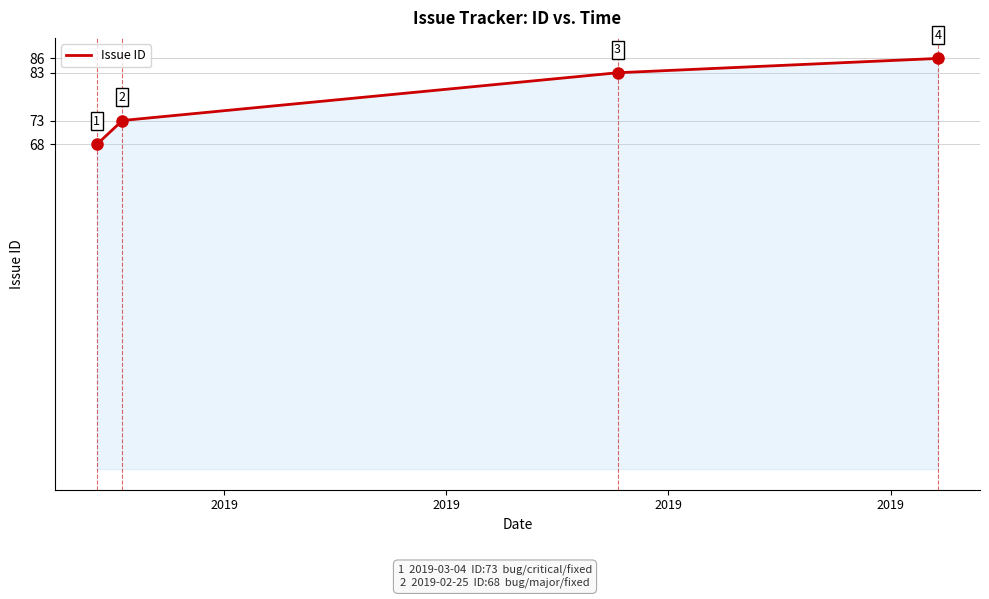

Count the number of categories in the chart.

4